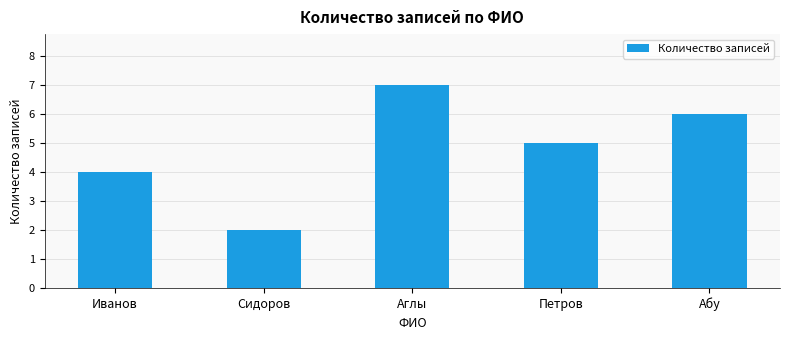

Does the chart contain any negative values?

No